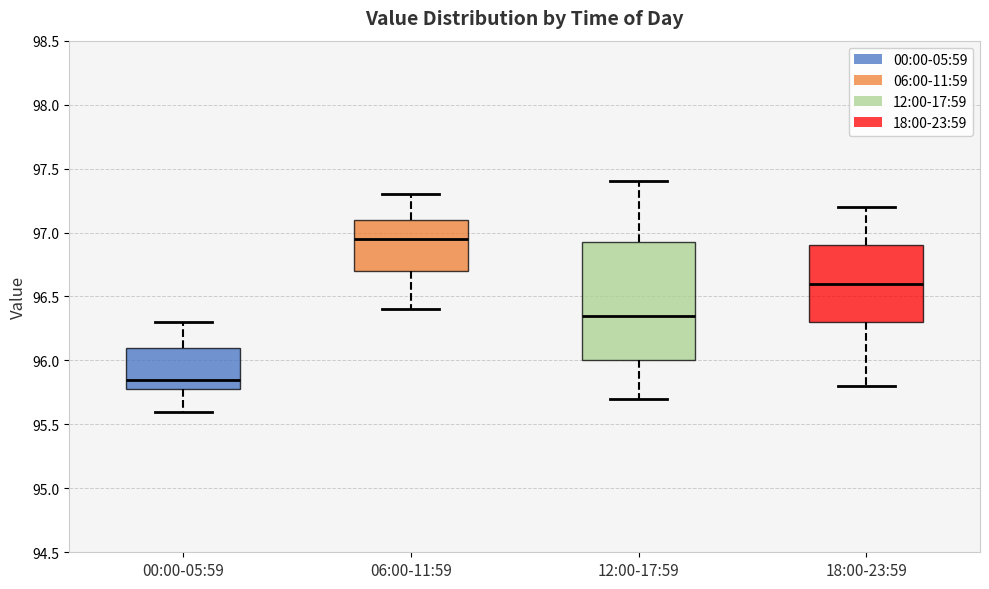

Reading left to right, transcribe this box plot: for each box, give where its median line is, the range the box spans, and where its two whiskers end, as read against the y-axis. The values are not printed on the chart, so give them approximately, as read against the axis.

00:00-05:59: median 95.85, box 95.80 to 96.10, whiskers 95.60 to 96.30
06:00-11:59: median 96.95, box 96.70 to 97.10, whiskers 96.40 to 97.30
12:00-17:59: median 96.35, box 96.00 to 96.95, whiskers 95.70 to 97.40
18:00-23:59: median 96.60, box 96.30 to 96.90, whiskers 95.80 to 97.20